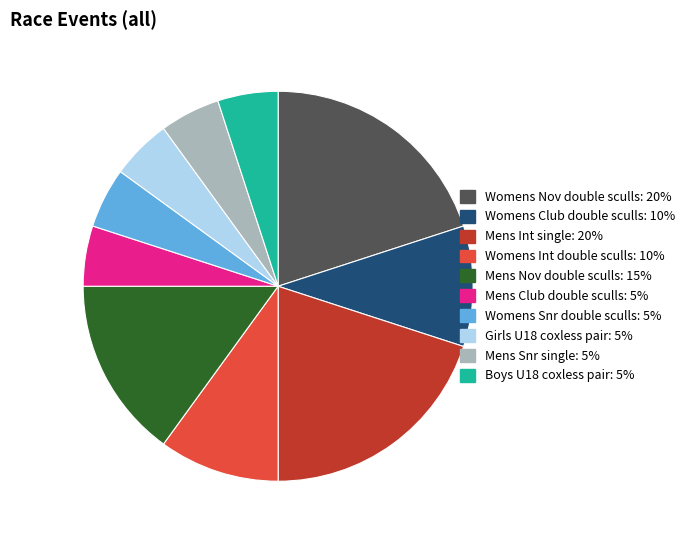

Is the sum of Mens Snr single and Mens Nov double sculls greater than half?

No